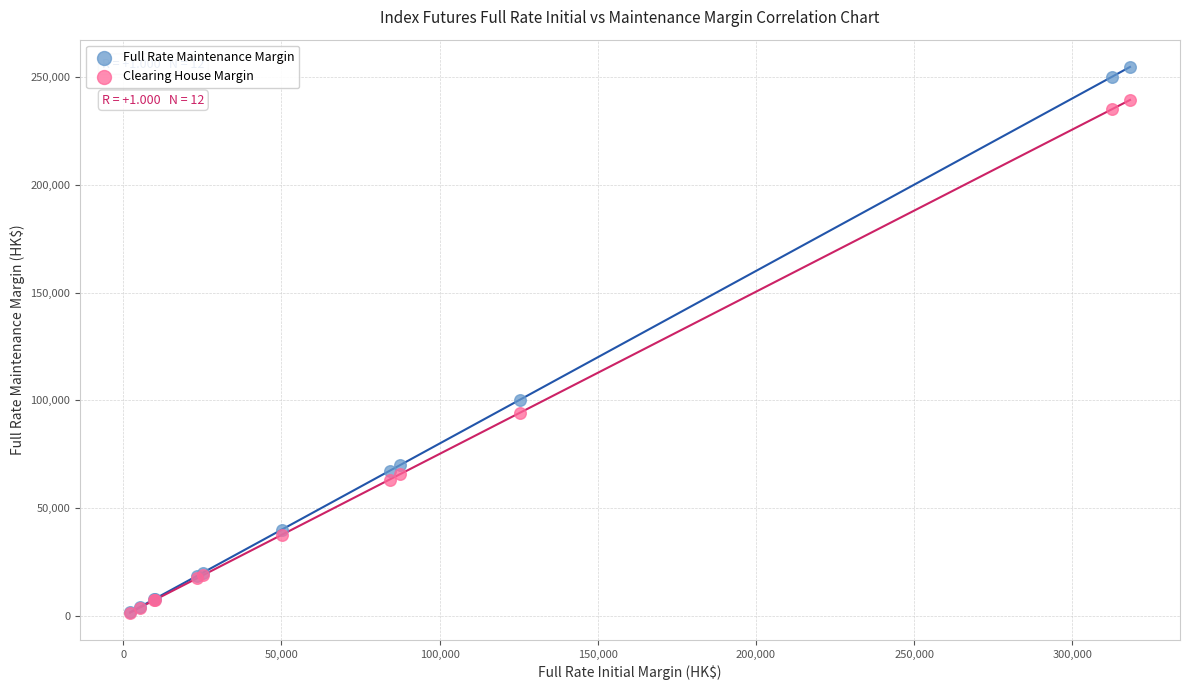

What are all the series names shown in the legend?

Full Rate Maintenance Margin, Clearing House Margin